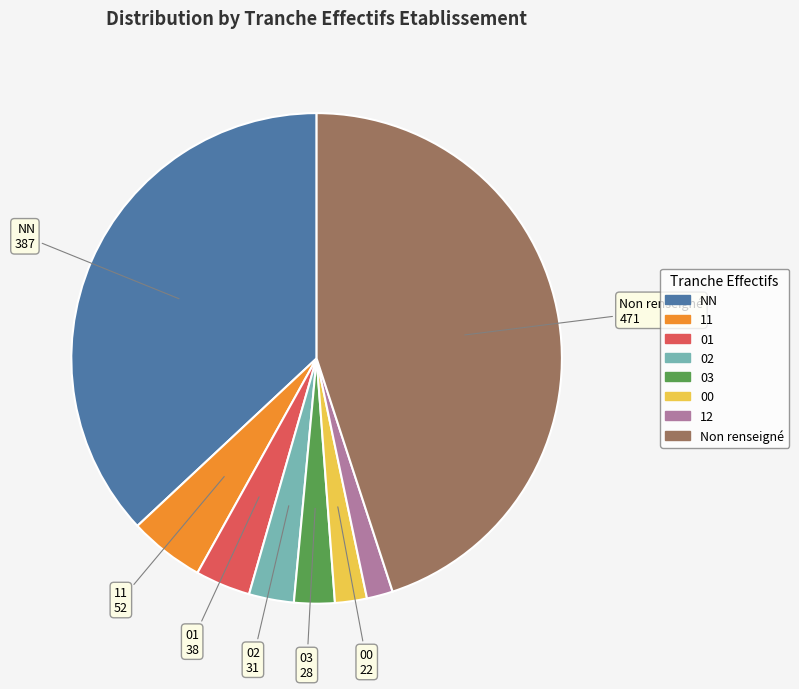

Does any single category account for the majority?

No